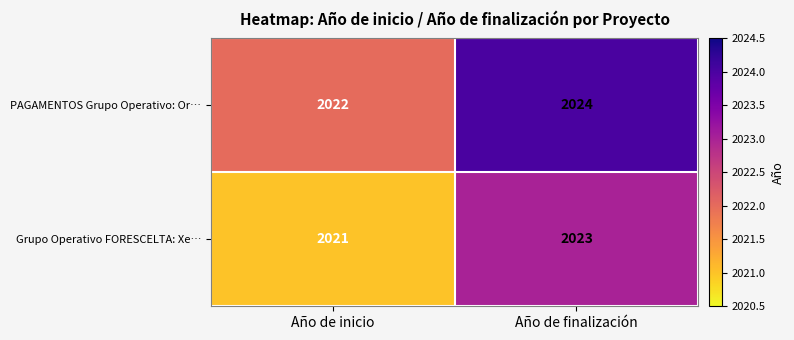

The PAGAMENTOS Grupo Operativo: Or… series shows 2024 at Año de finalización. True or false?

True